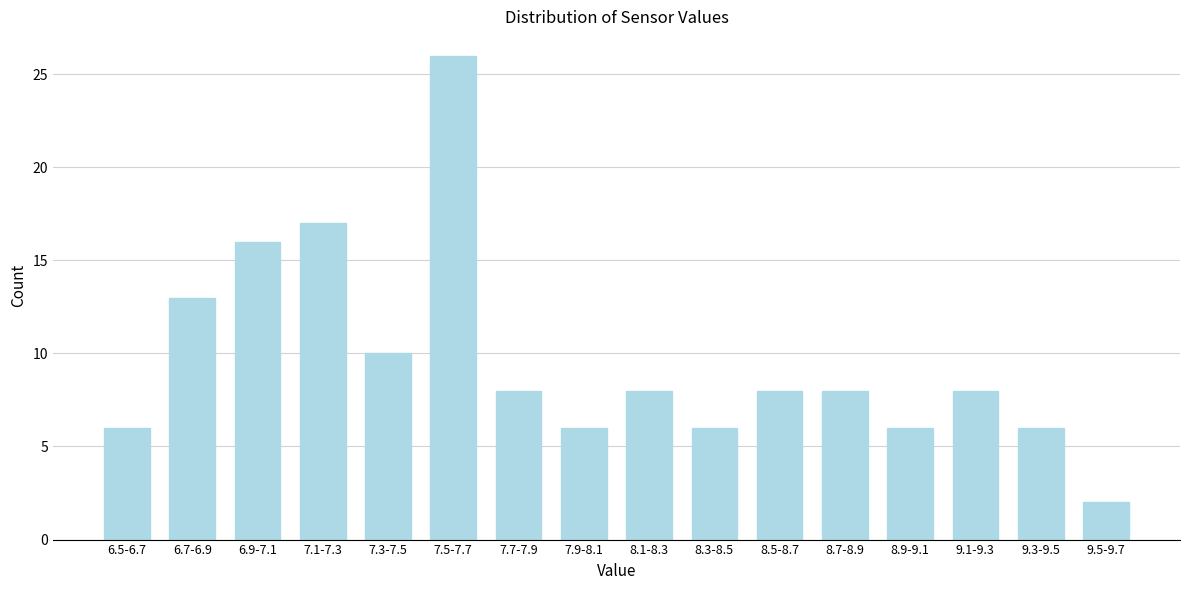

Reading right to left, transcribe all the data shown in this chart.

2	6	8	6	8	8	6	8	6	8	26	10	17	16	13	6